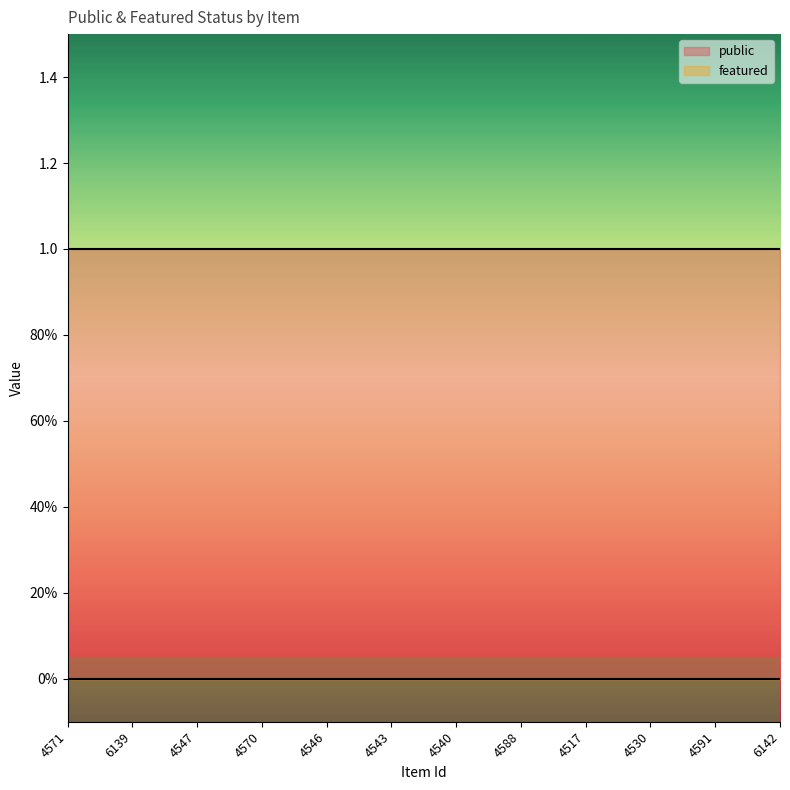

How many lines are shown in the chart?

2